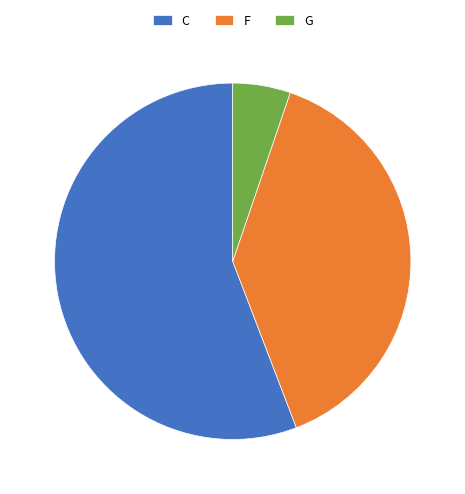

Is it true that G is 5% of the pie?

True